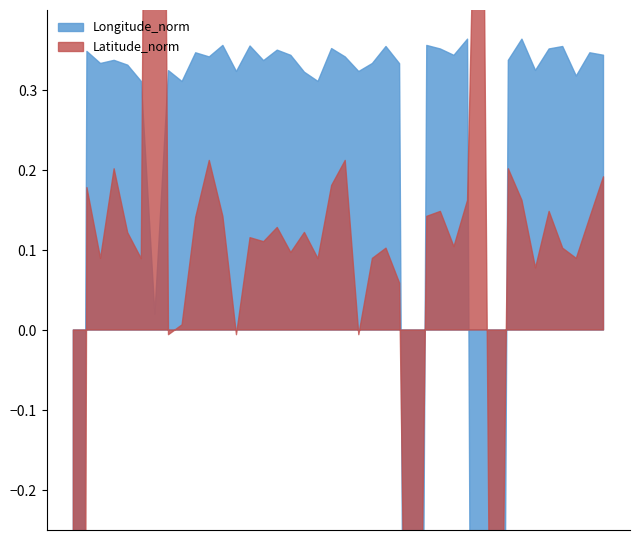

How many data points does each series have?

40